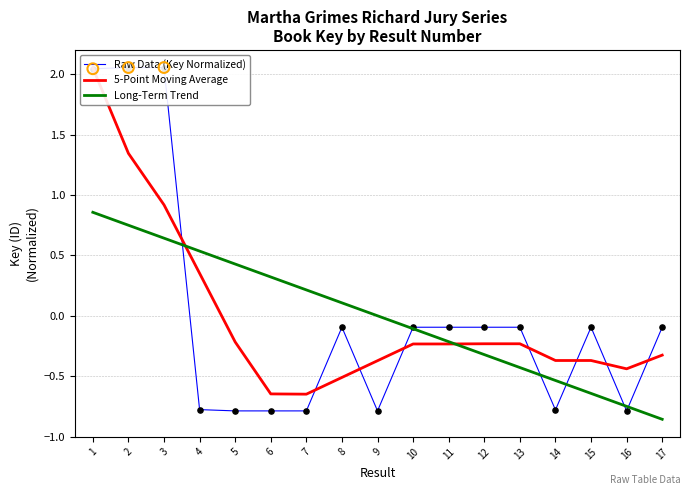

Which series reaches the minimum Y coordinate?

Long-Term Trend